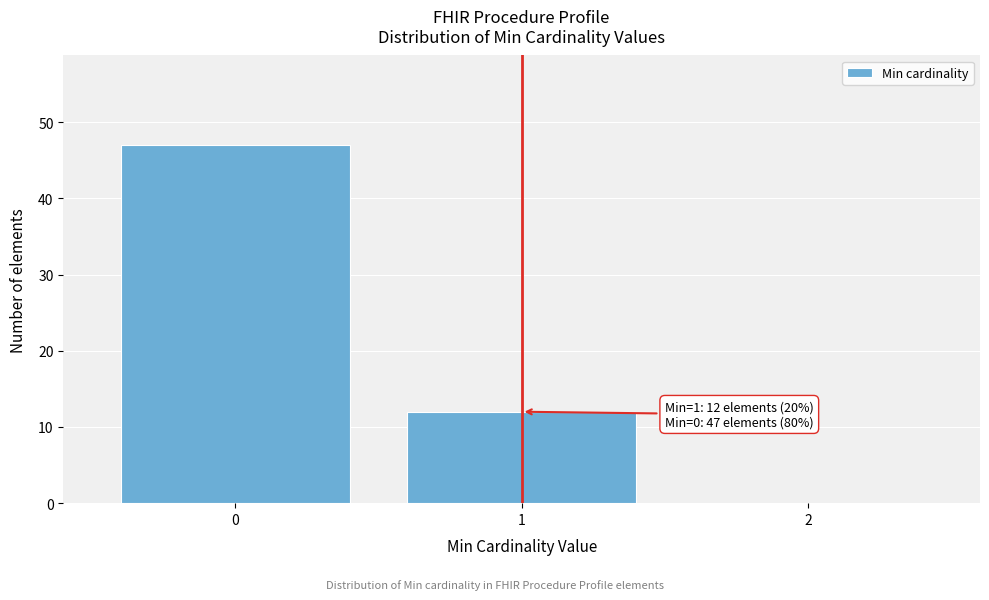

Over which range of the x-axis is the bar tallest?

-0.5 to 0.5